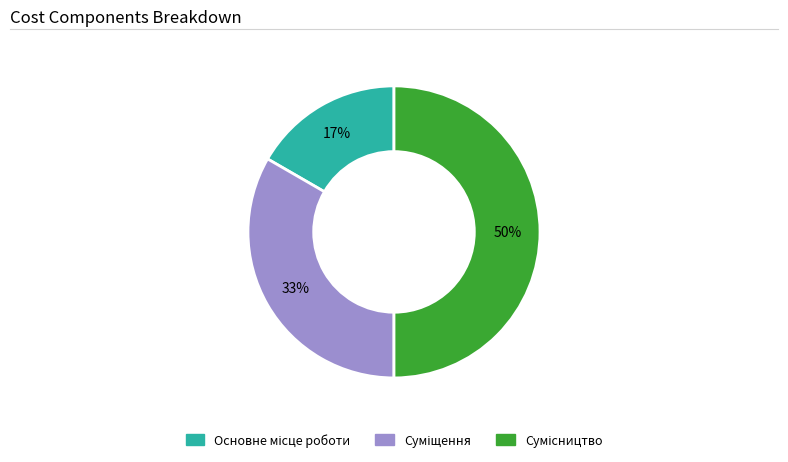

To the nearest percent, what is the average slice percentage?

33%